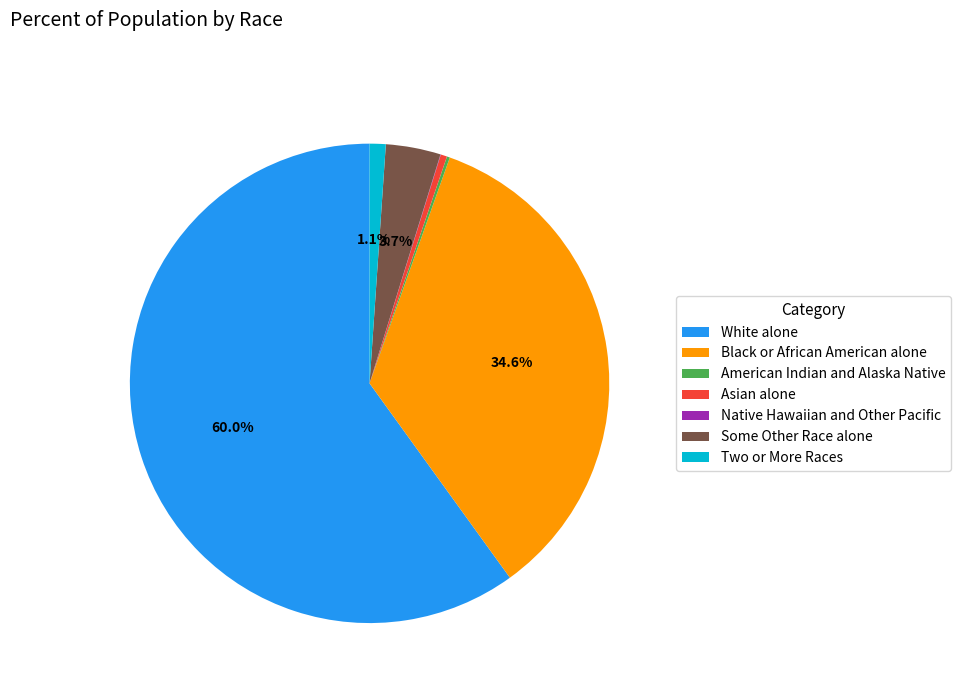

To the nearest percent, what is the difference between the largest and smallest slice percentages?

60%